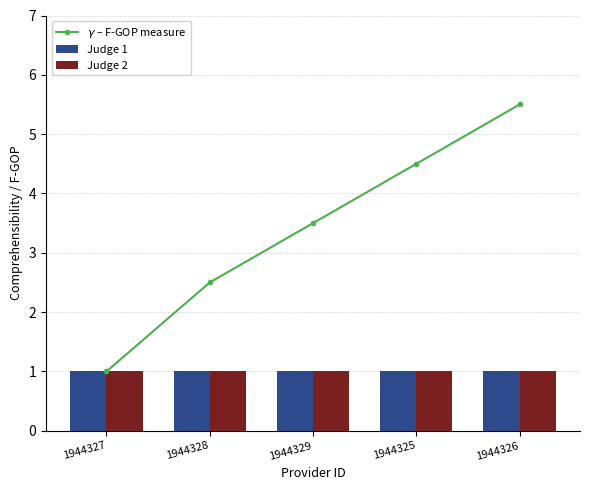

At which category is the sum across all series the highest?

1944326